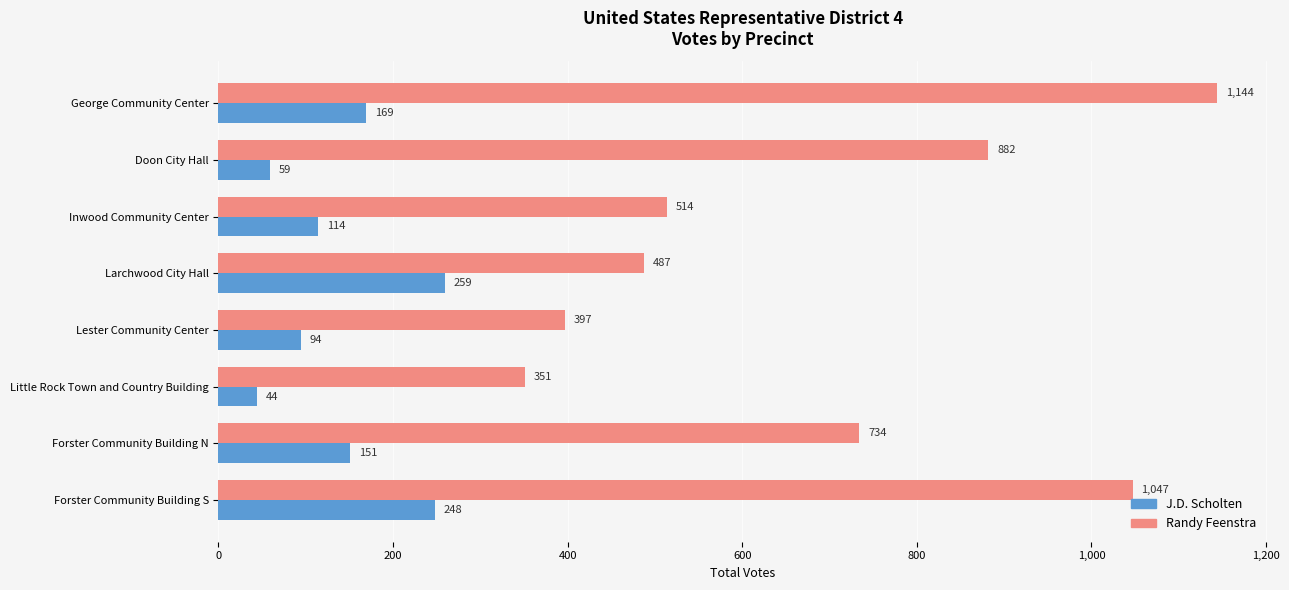

What are all the series names shown in the legend?

J.D. Scholten, Randy Feenstra